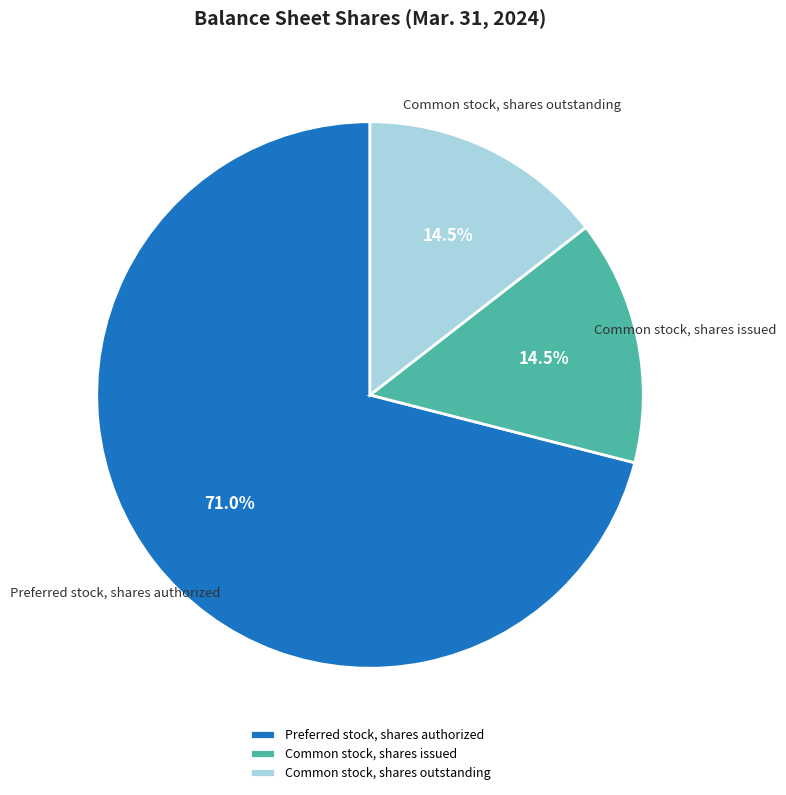

Which slice is the largest?

Preferred stock, shares authorized